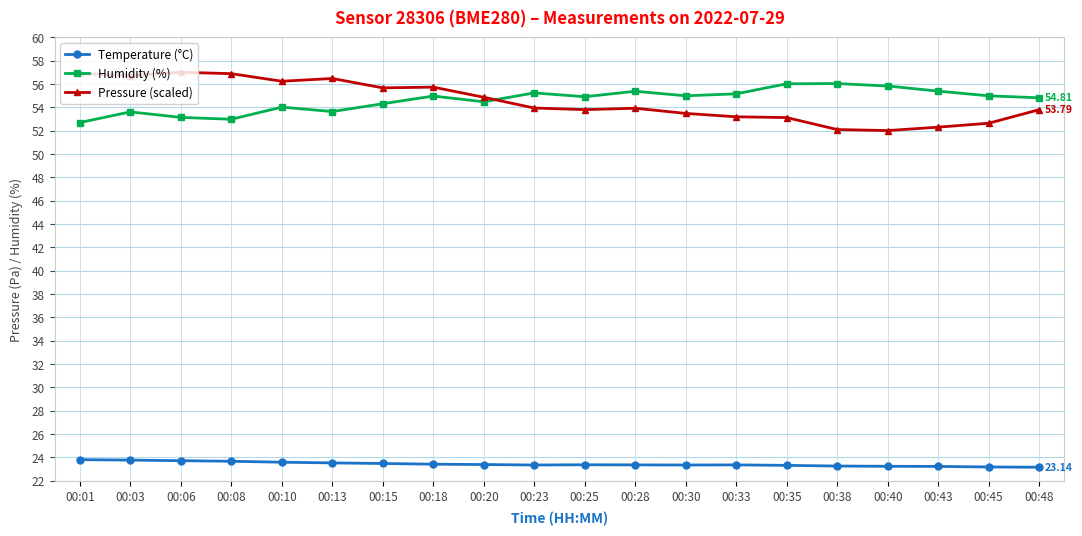

True or false: Temperature (°C) has more than 0 points higher than both neighbors.

True